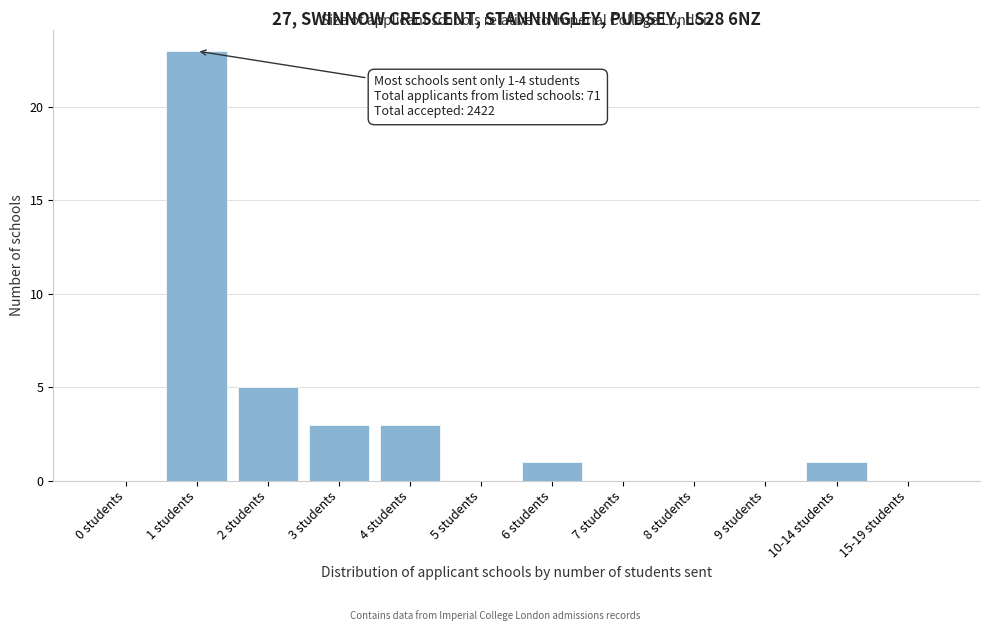

Reading right to left, list all the values displayed in this chart.

15-19 students=0	10-14 students=1	9 students=0	8 students=0	7 students=0	6 students=1	5 students=0	4 students=3	3 students=3	2 students=5	1 students=23	0 students=0